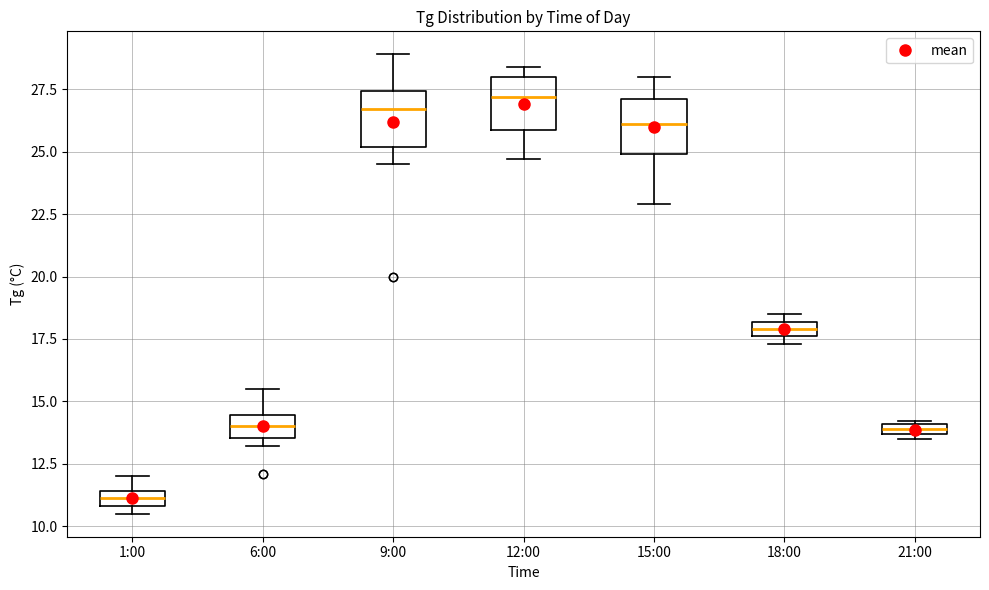

Which box's median line is the lowest?

1:00